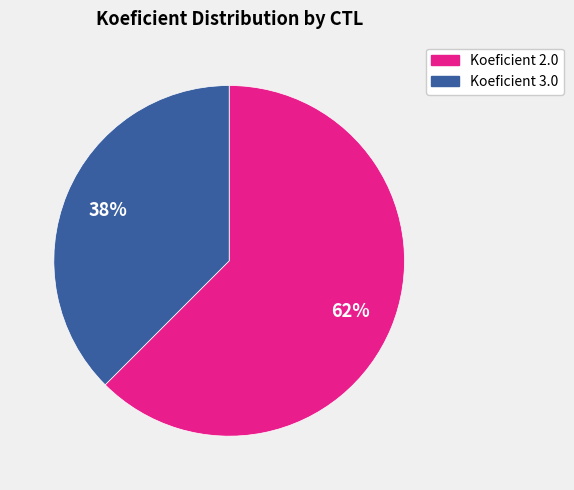

Which category has the biggest portion of the pie?

Koeficient 2.0